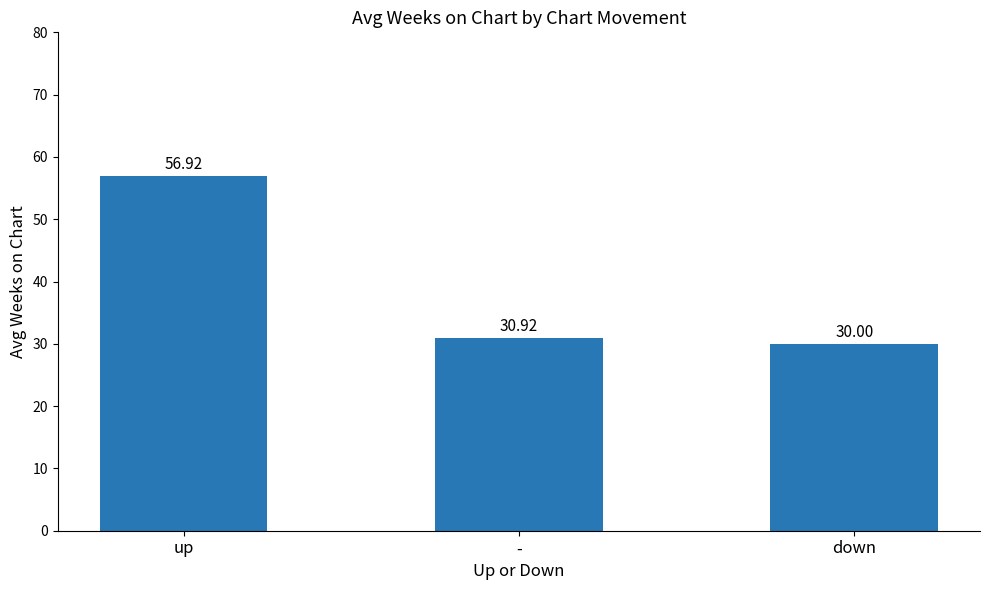

True or false: the data shows 30.0 at down.

True